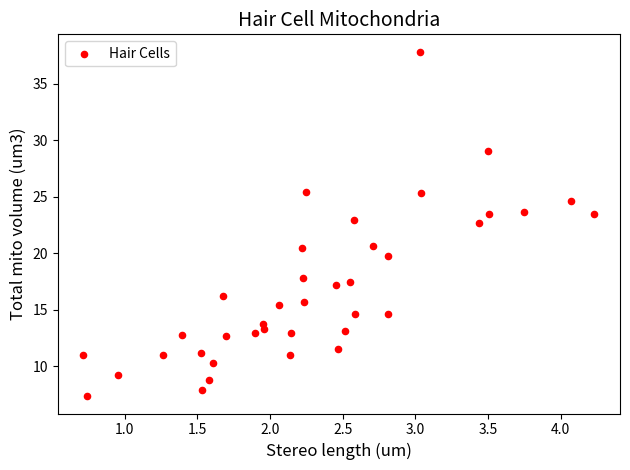

What is the range of Y values (max minus min)?

30.5